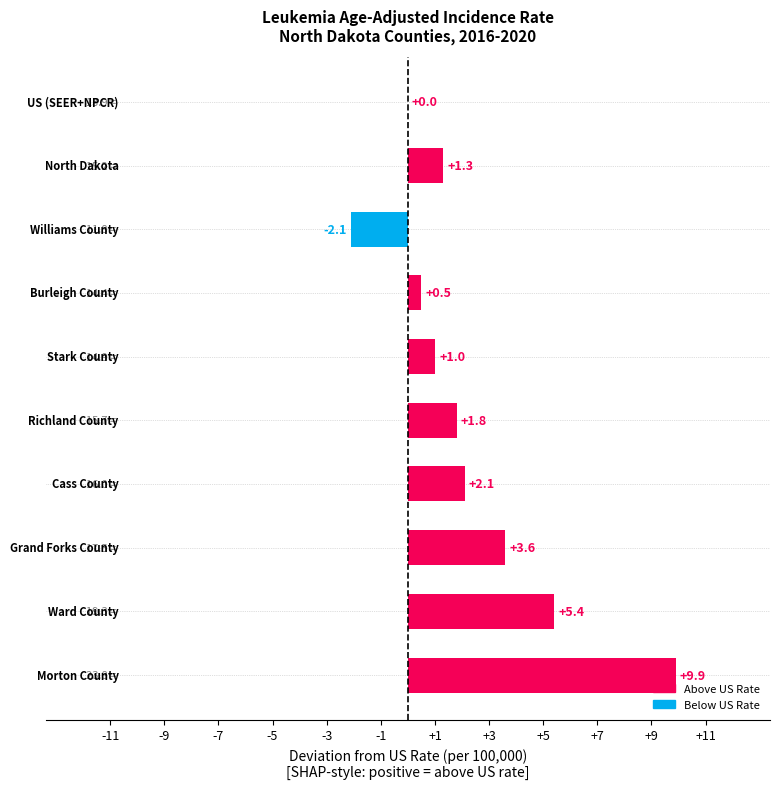

What is the sum of all values?

23.5